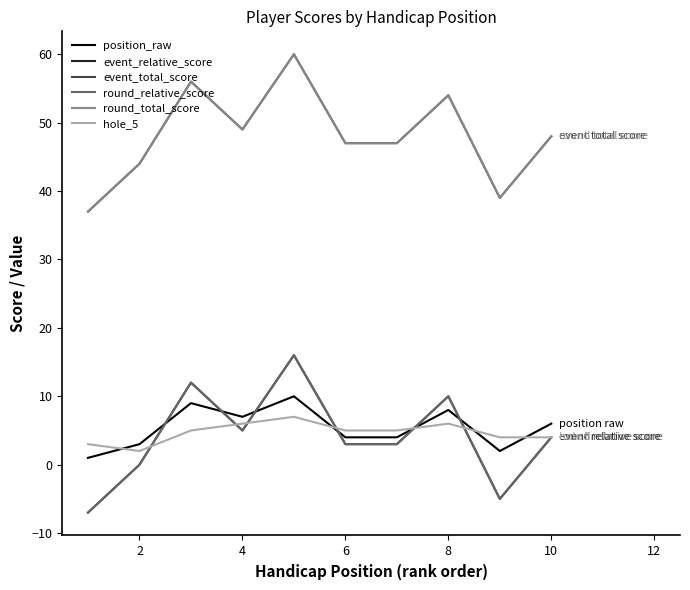

True or false: hole_5 and round_total_score intersect in this chart.

False